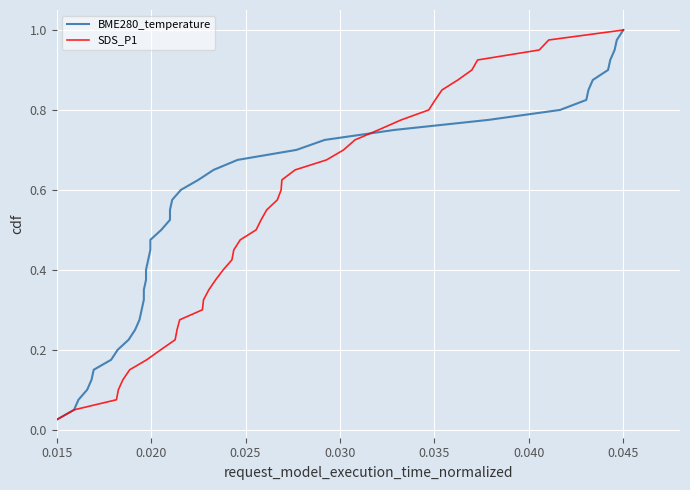

Reading left to right, what are all the values shown in this chart?

BME280_temperature: 0.0	0.1	0.1	0.1	0.1	0.1	0.2	0.2	0.2	0.2	0.3	0.3	0.3	0.3	0.4	0.4	0.4	0.5	0.5	0.5	0.5	0.6	0.6	0.6	0.6	0.7	0.7	0.7	0.7	0.8	0.8	0.8	0.8	0.8	0.9	0.9	0.9	0.9	1.0	1.0
SDS_P1: 0.0	0.1	0.1	0.1	0.1	0.1	0.2	0.2	0.2	0.2	0.3	0.3	0.3	0.3	0.4	0.4	0.4	0.5	0.5	0.5	0.5	0.6	0.6	0.6	0.6	0.7	0.7	0.7	0.7	0.8	0.8	0.8	0.8	0.8	0.9	0.9	0.9	0.9	1.0	1.0